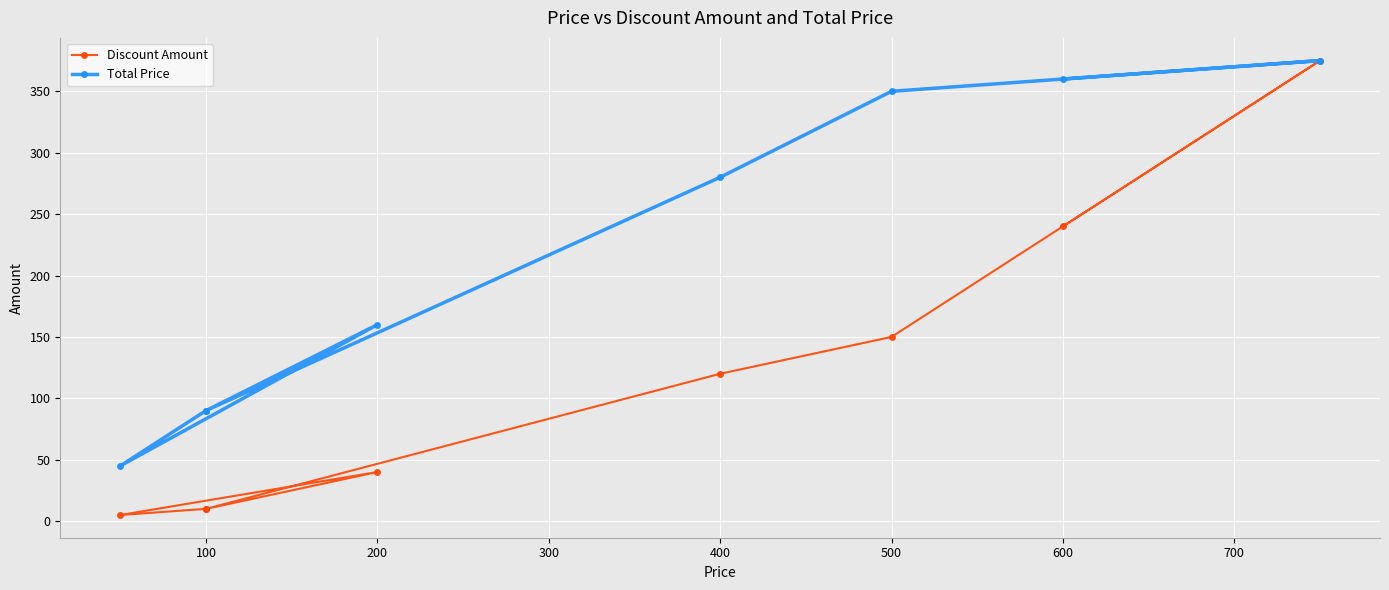

List the series in order of their overall mean, highest first.

Total Price, Discount Amount